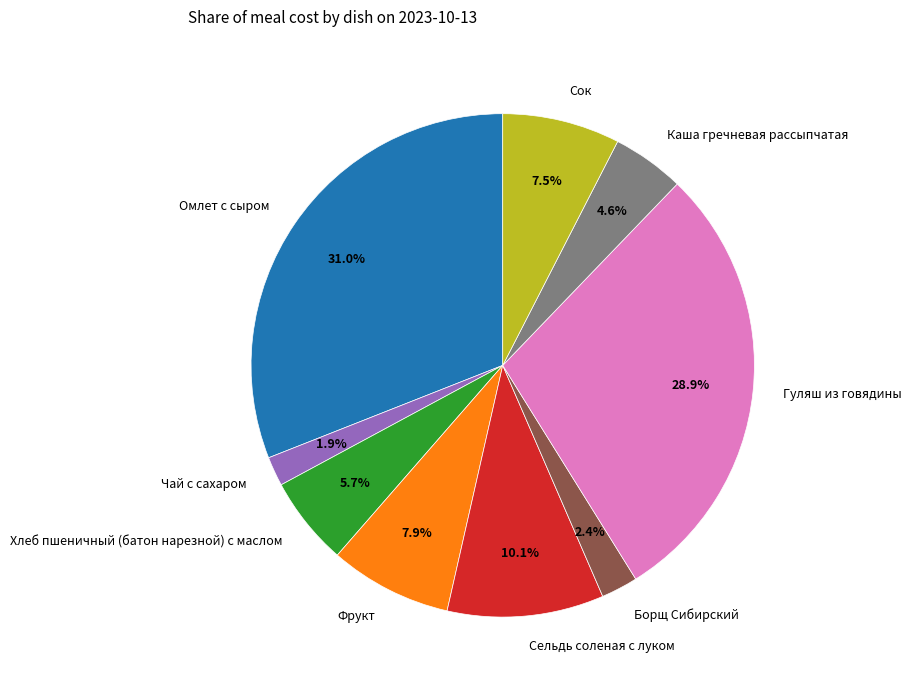

What is the largest slice in the pie chart?

Омлет с сыром